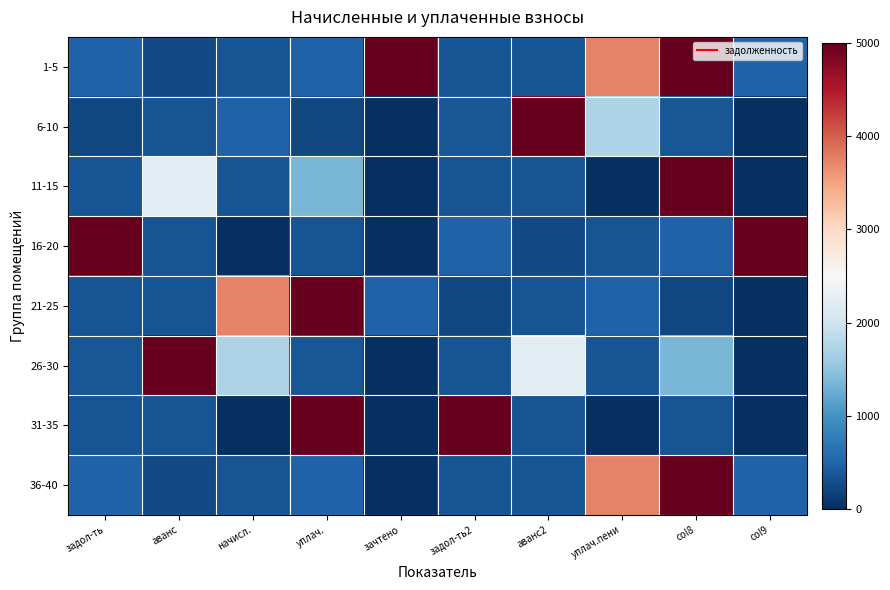

Reading left to right, what are all the values shown in this chart?

1-5: задол-ть=472.6	аванс=234.4	начисл.=339.3	уплач.=473.3	зачтено=5000.0	задол-ть2=339.0	аванс2=343.6	уплач.пени=3735.8	col8=5000.0	col9=473.4
6-10: задол-ть=232.2	аванс=340.2	начисл.=471.5	уплач.=233.0	зачтено=0.0	задол-ть2=366.1	аванс2=5000.0	уплач.пени=1737.4	col8=367.4	col9=0.0
11-15: задол-ть=341.1	аванс=2218.2	начисл.=339.6	уплач.=1365.8	зачтено=0.0	задол-ть2=338.5	аванс2=340.8	уплач.пени=0.0	col8=5000.0	col9=0.0
16-20: задол-ть=5000.0	аванс=341.4	начисл.=0.0	уплач.=348.2	зачтено=0.0	задол-ть2=472.6	аванс2=234.4	уплач.пени=339.3	col8=473.3	col9=5000.0
21-25: задол-ть=339.0	аванс=343.6	начисл.=3735.8	уплач.=5000.0	зачтено=473.4	задол-ть2=232.2	аванс2=340.2	уплач.пени=471.5	col8=233.0	col9=0.0
26-30: задол-ть=366.1	аванс=5000.0	начисл.=1737.4	уплач.=367.4	зачтено=0.0	задол-ть2=341.1	аванс2=2218.2	уплач.пени=339.6	col8=1365.8	col9=0.0
31-35: задол-ть=338.5	аванс=340.8	начисл.=0.0	уплач.=5000.0	зачтено=0.0	задол-ть2=5000.0	аванс2=341.4	уплач.пени=0.0	col8=348.2	col9=0.0
36-40: задол-ть=472.6	аванс=234.4	начисл.=339.3	уплач.=473.3	зачтено=0.0	задол-ть2=339.0	аванс2=343.6	уплач.пени=3735.8	col8=5000.0	col9=473.4